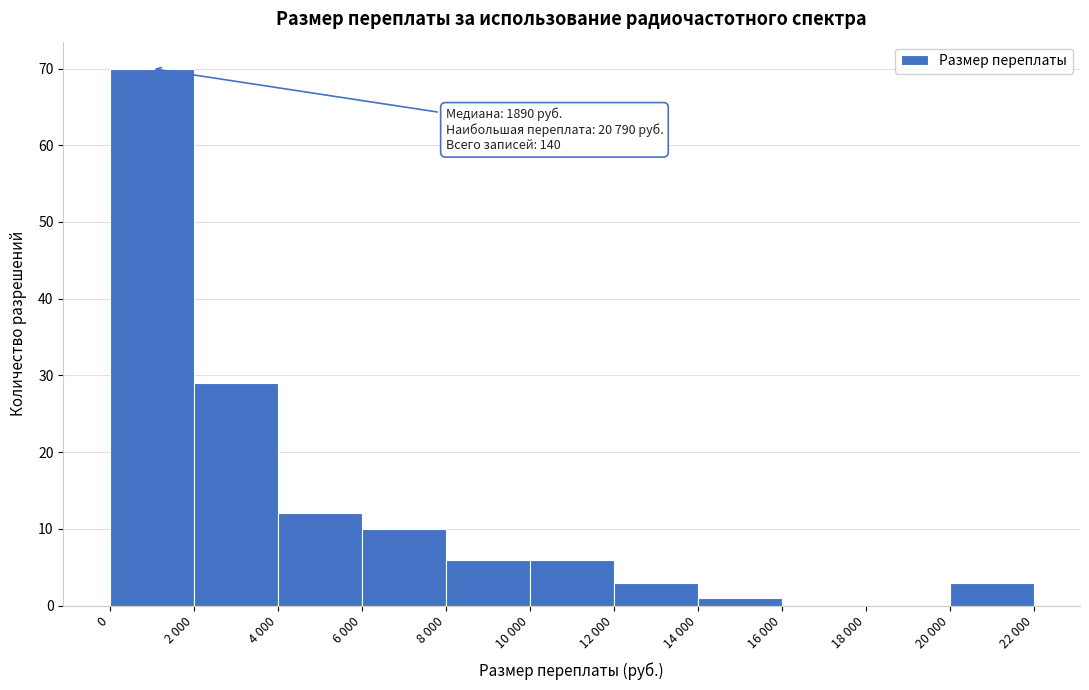

Reading right to left, list all the values displayed in this chart.

20 000=3	18 000=0	16 000=0	14 000=1	12 000=3	10 000=6	8 000=6	6 000=10	4 000=12	2 000=29	0=70